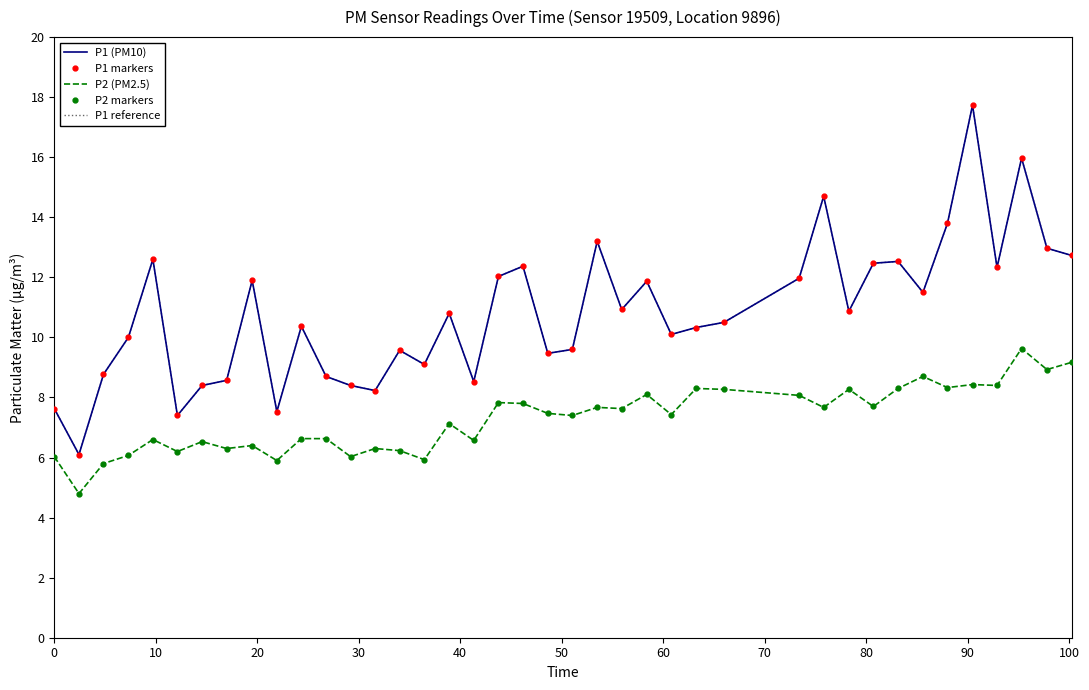

What is the value of the P1 reference point at the 2nd from the left?

6.1